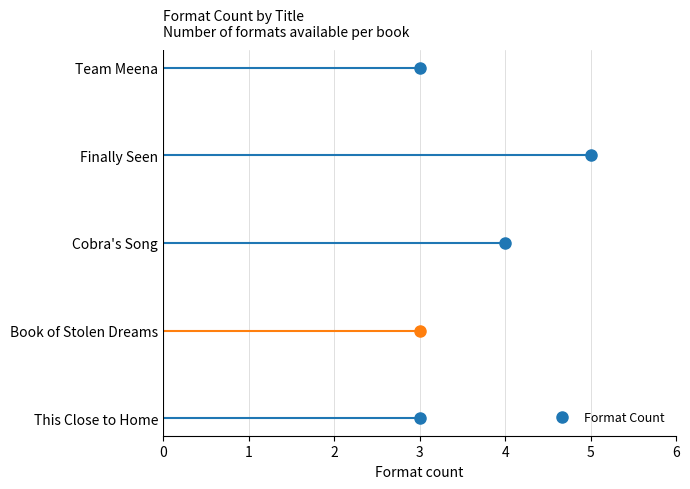

Rank the categories by value from lowest to highest.

This Close to Home, Book of Stolen Dreams, Team Meena, Cobra's Song, Finally Seen